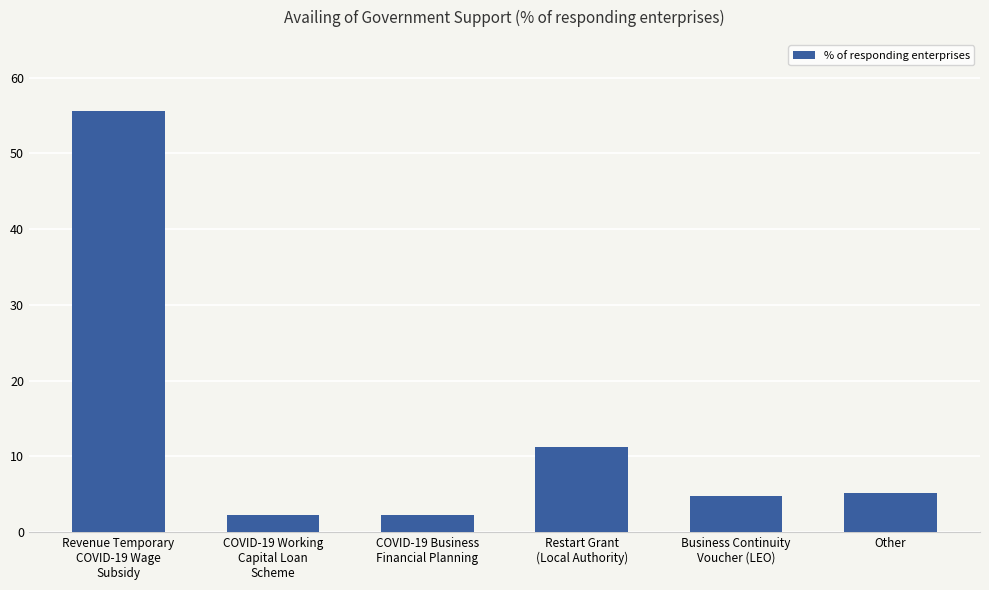

What is the average value?

13.6